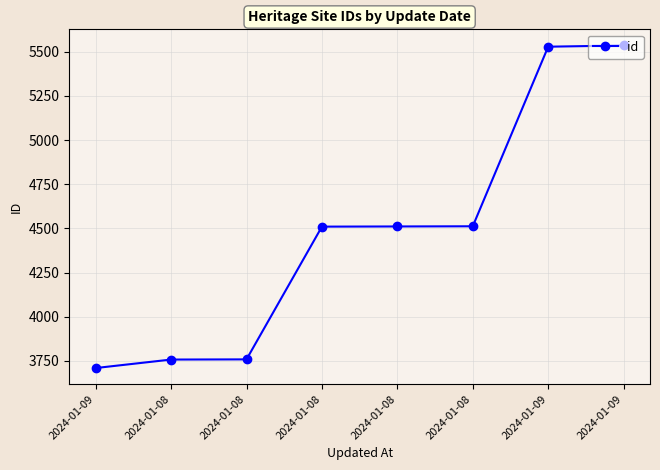

List the labels in order of value, smallest first.

2024-01-09, 2024-01-08, 2024-01-08, 2024-01-08, 2024-01-08, 2024-01-08, 2024-01-09, 2024-01-09